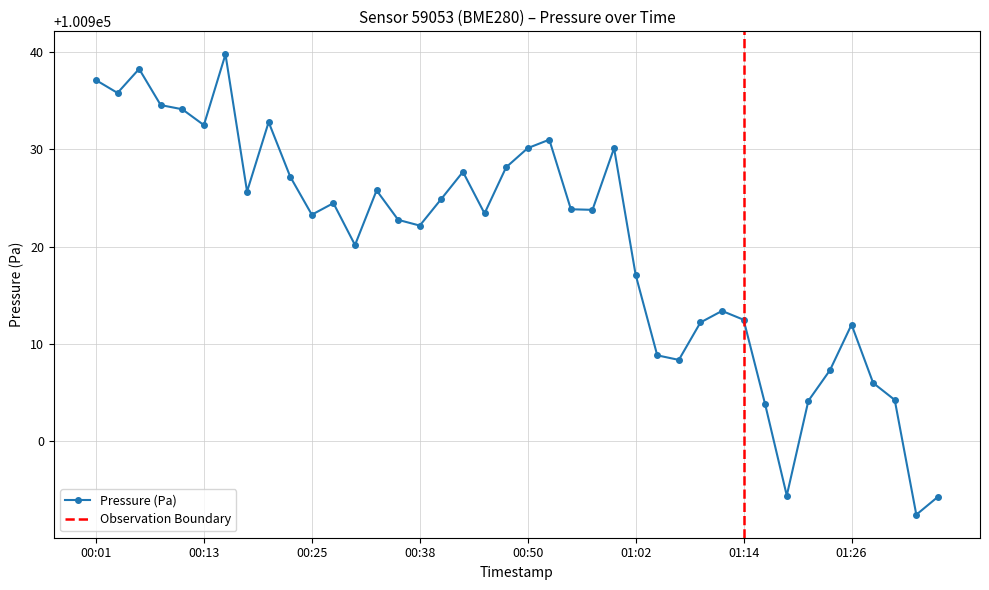

What is the average value?

100920.3